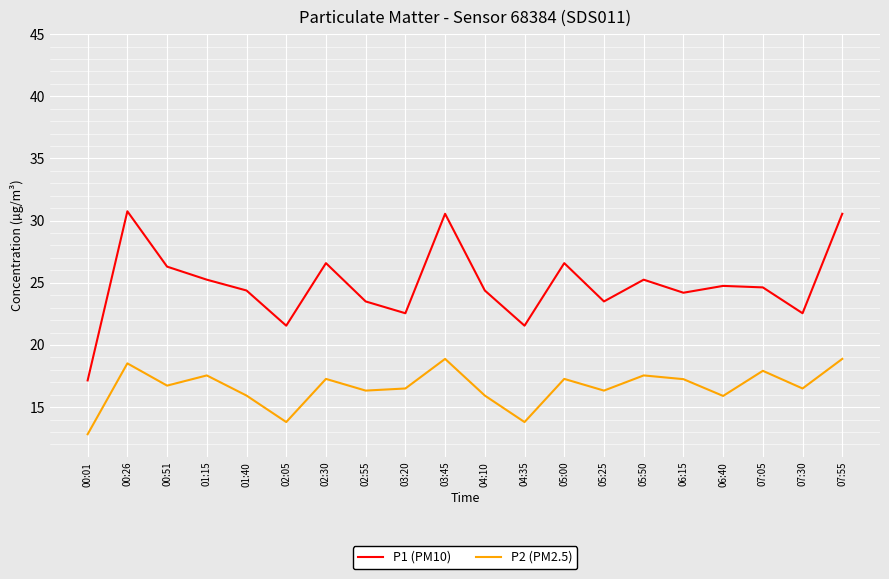

List the series in order of their overall mean, highest first.

P1 (PM10), P2 (PM2.5)